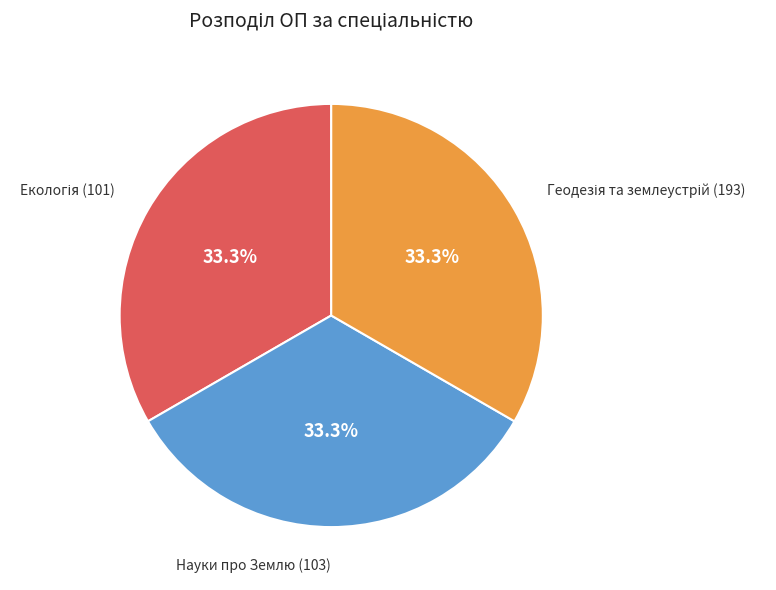

Is there a majority slice in this chart?

No